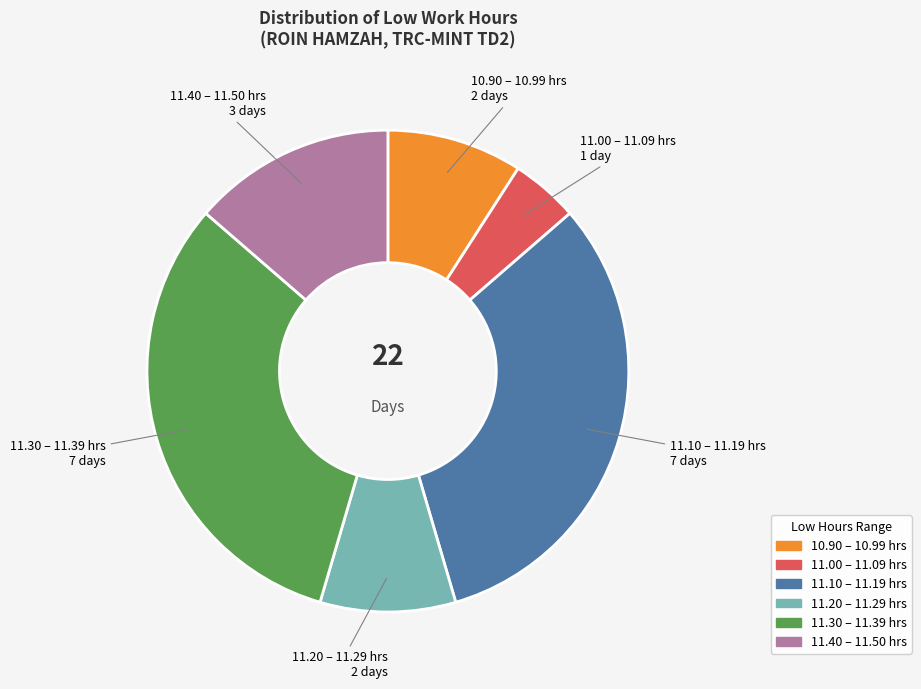

How many slices are in this pie chart?

6